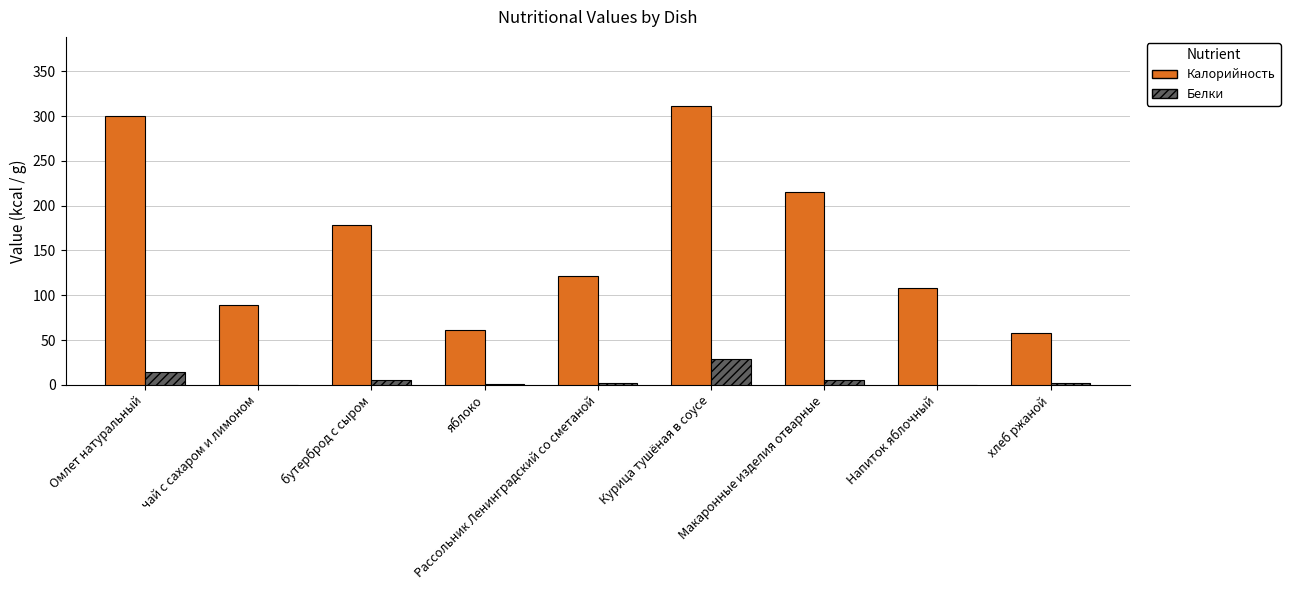

What is the maximum value shown in the chart?

310.7